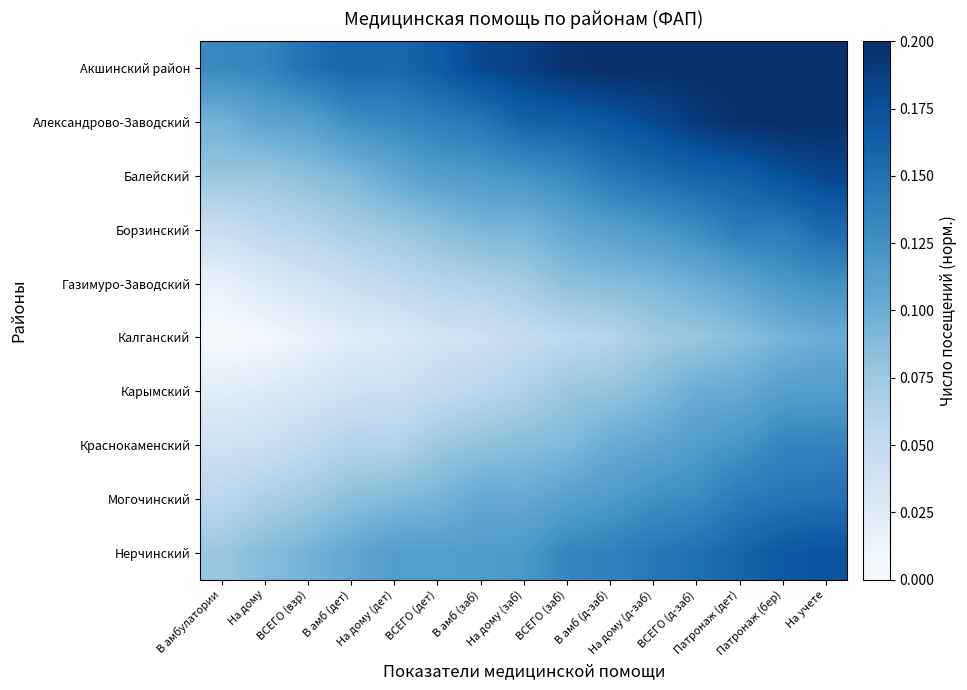

What is the difference between the highest and lowest values at ВСЕГО (заб)?

0.1